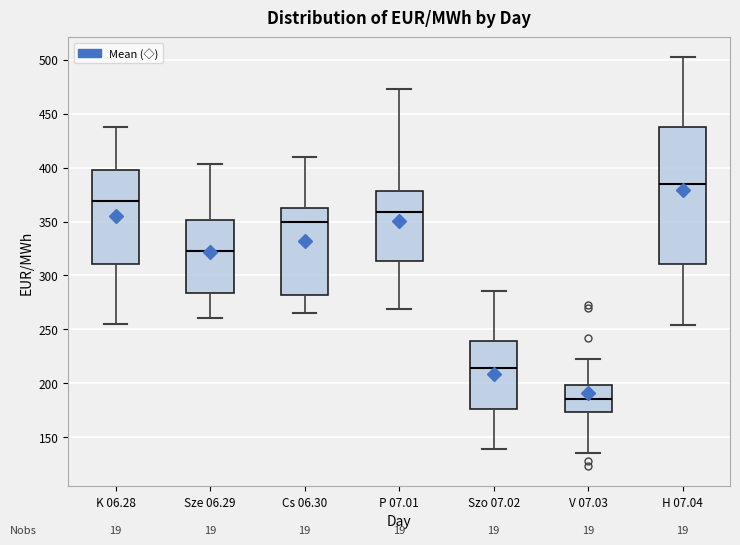

Reading left to right, read every box against the y-axis: the position of its median line, the range the box covers, and the ends of its whiskers. The values are not printed on the chart, so give them approximately, as read against the axis.

K 06.28: median 370, box 310 to 400, whiskers 255 to 435
Sze 06.29: median 325, box 285 to 350, whiskers 260 to 405
Cs 06.30: median 350, box 280 to 360, whiskers 265 to 410
P 07.01: median 360, box 315 to 380, whiskers 270 to 470
Szo 07.02: median 215, box 175 to 240, whiskers 140 to 285
V 07.03: median 185, box 175 to 200, whiskers 135 to 220
H 07.04: median 385, box 310 to 440, whiskers 255 to 500